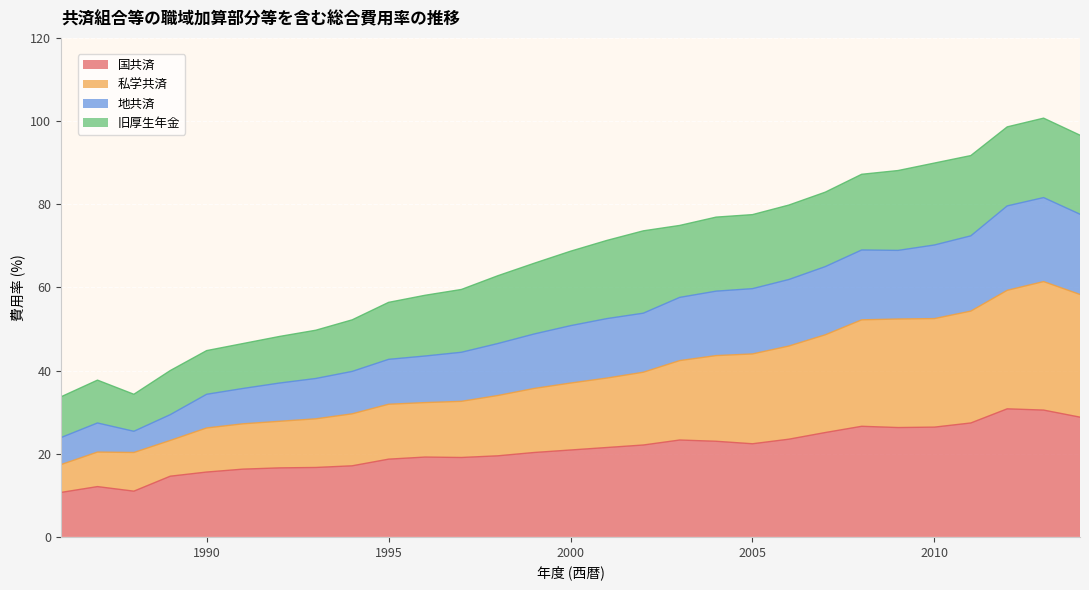

What are all the series names shown in the legend?

国共済, 私学共済, 地共済, 旧厚生年金